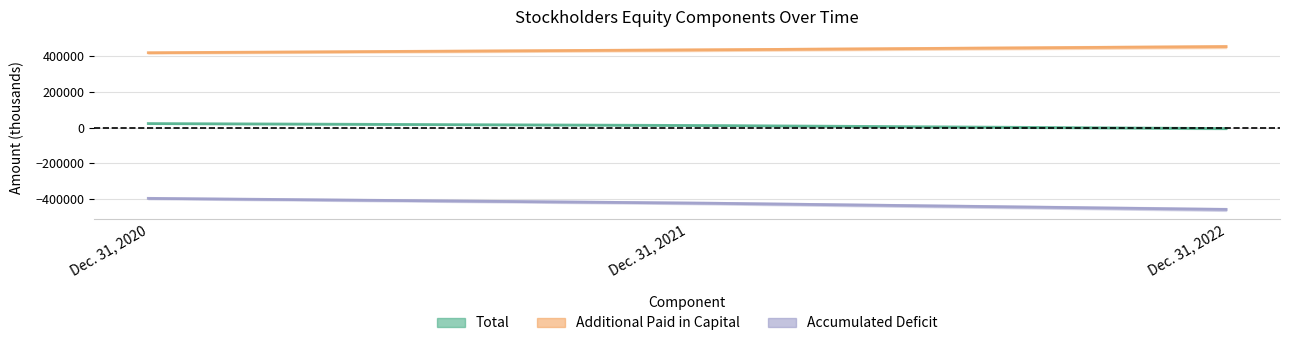

Which has a higher value, Dec. 31, 2020 or Dec. 31, 2022?

Dec. 31, 2020